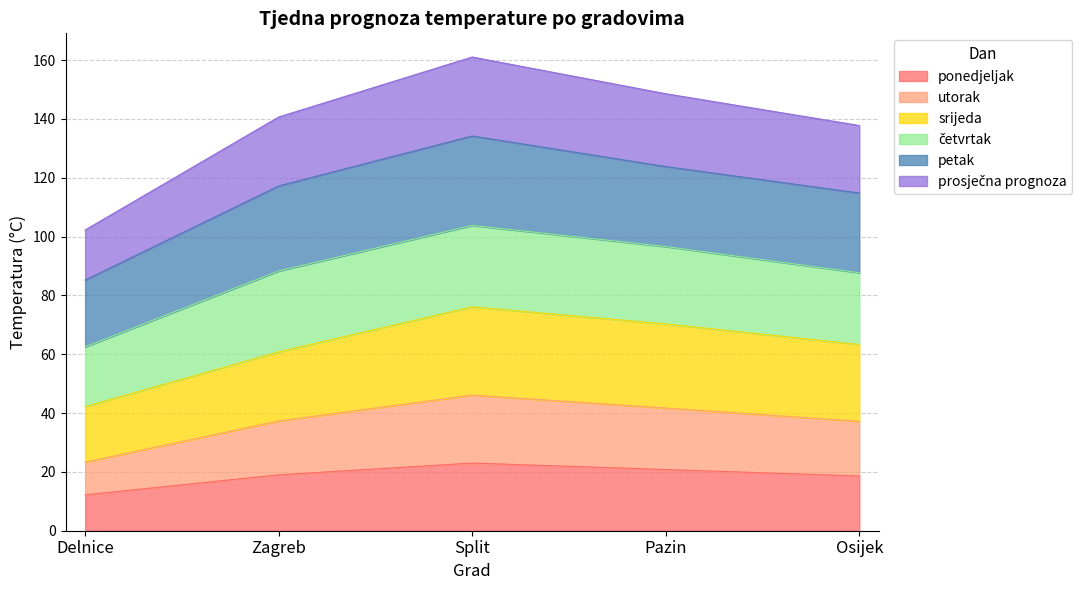

At which label does prosječna prognoza reach its minimum?

Delnice